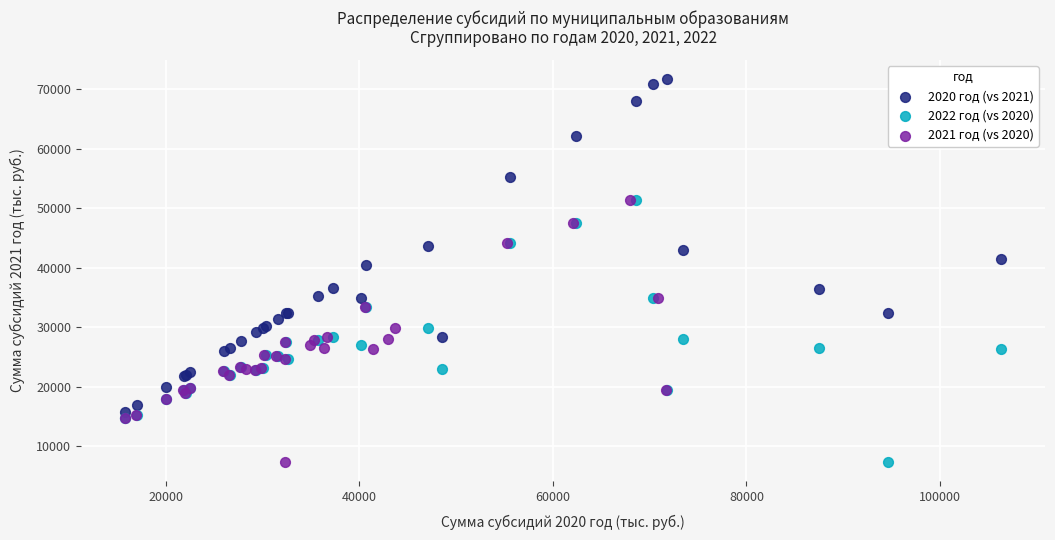

Which series contains the highest Y value?

2020 год (vs 2021)